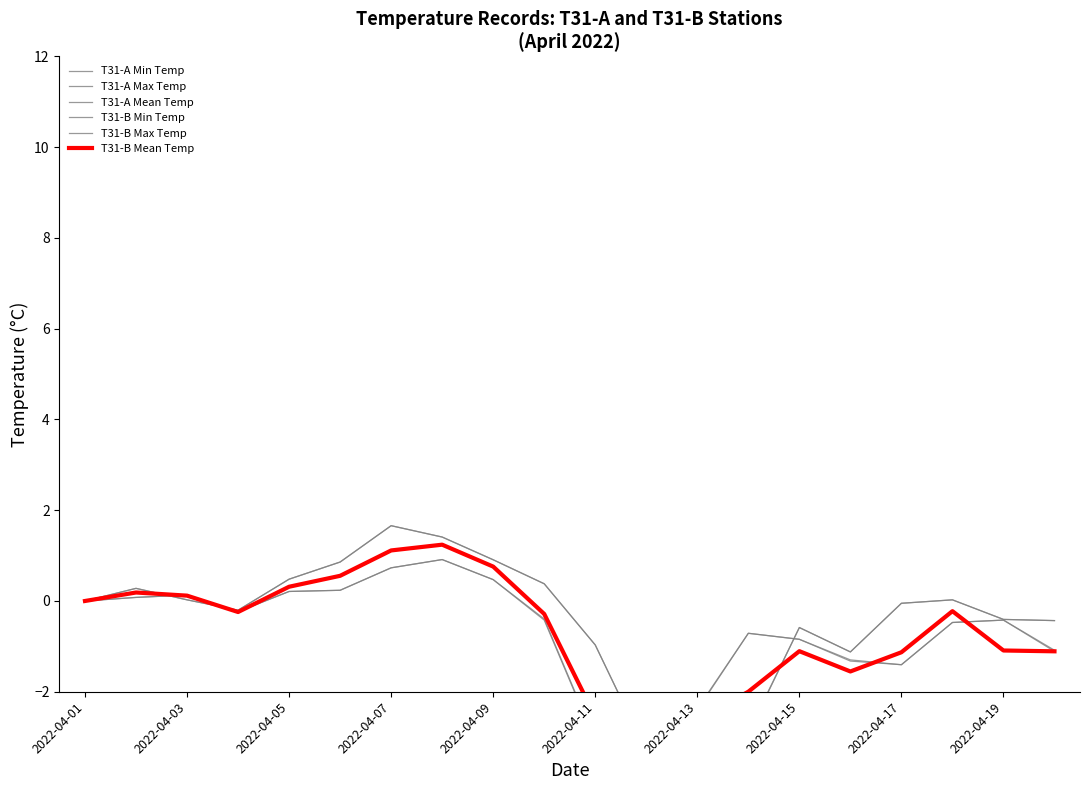

Does the chart have visible grid lines?

No